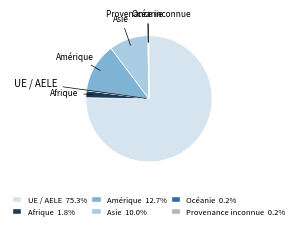

Approximately how many times larger is the value at Asie compared to Afrique?

5.6